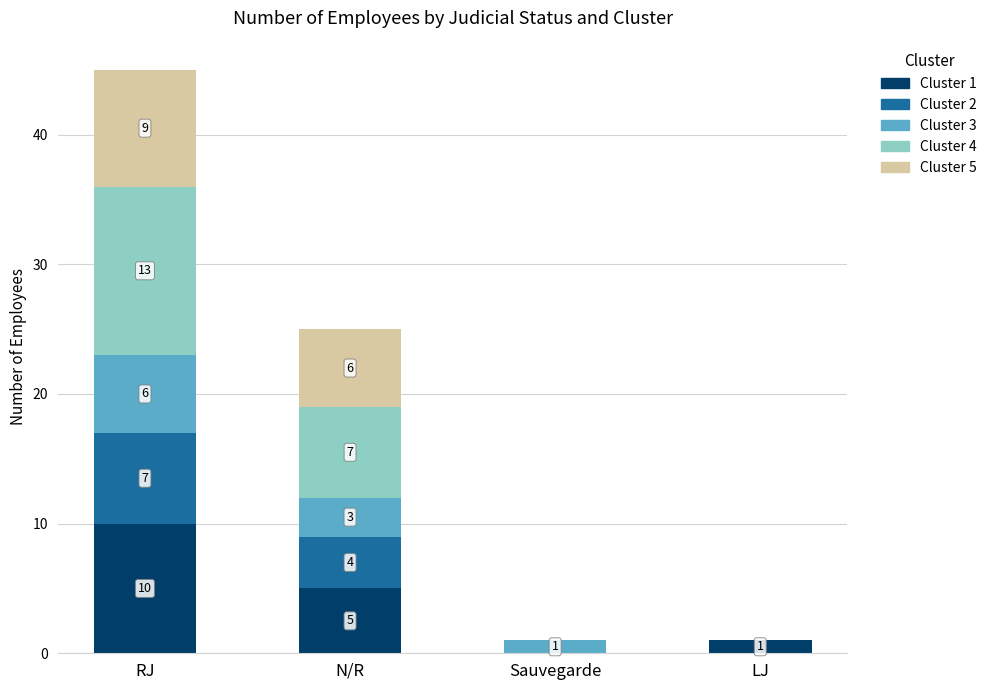

At which label does Cluster 1 first exceed 5?

RJ